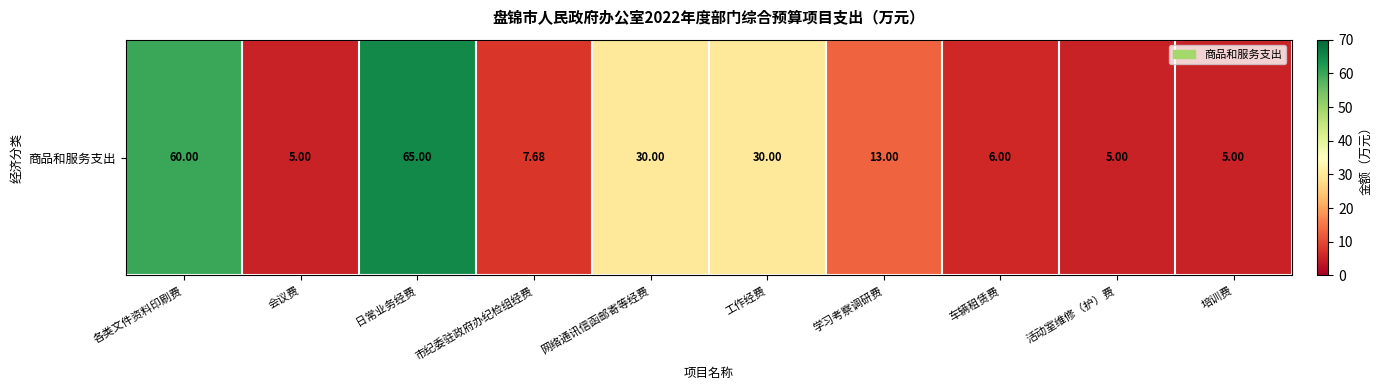

Where does the data first go above 13?

各类文件资料印刷费